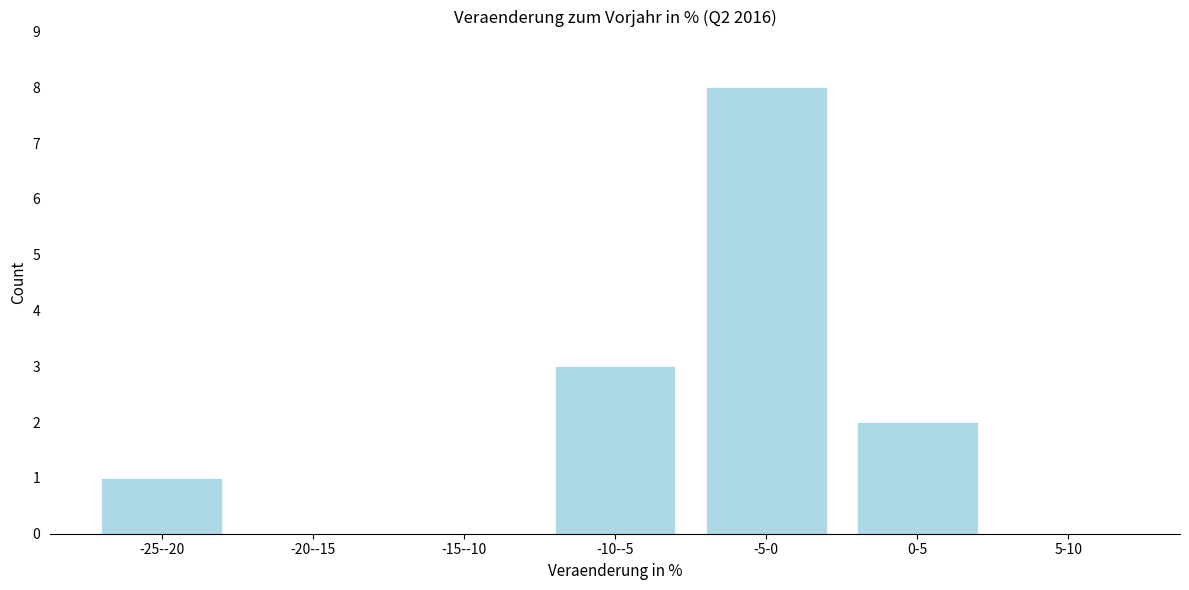

Reading right to left, what are all the values shown in this chart?

5-10=0	0-5=2	-5-0=8	-10--5=3	-15--10=0	-20--15=0	-25--20=1